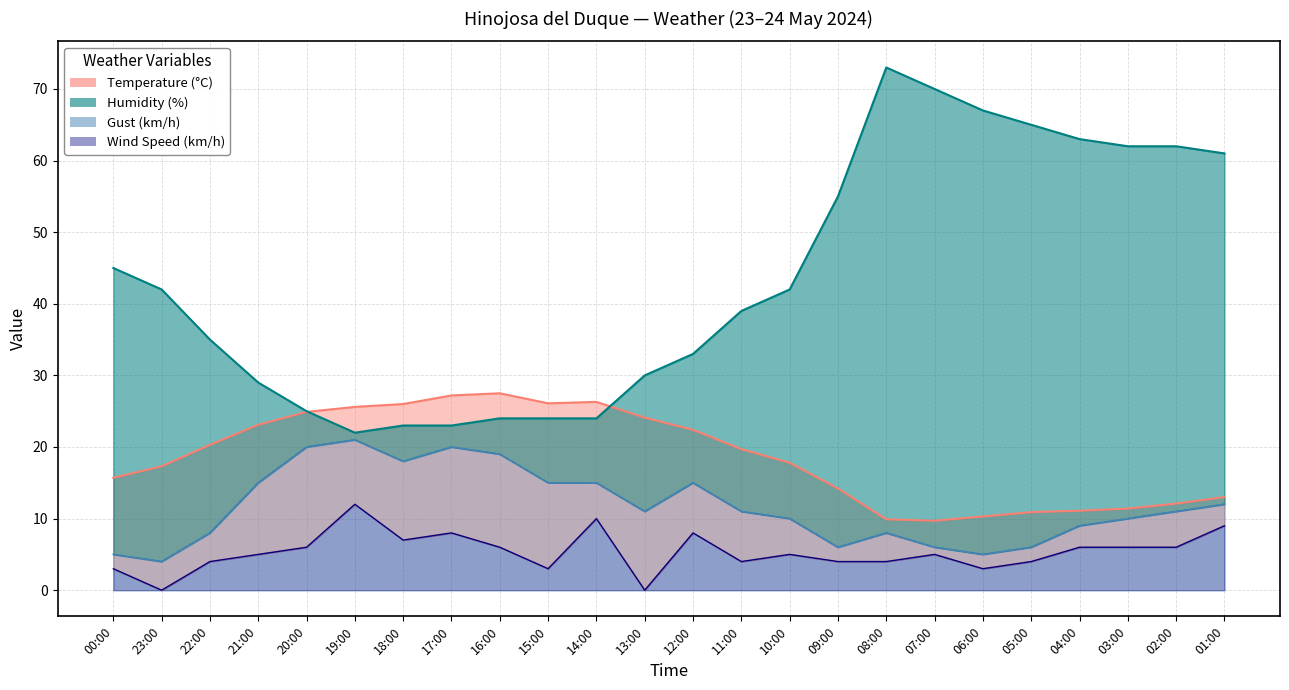

Rank the series by their maximum value, from highest to lowest.

Humidity (%), Temperature (°C), Gust (km/h), Wind Speed (km/h)